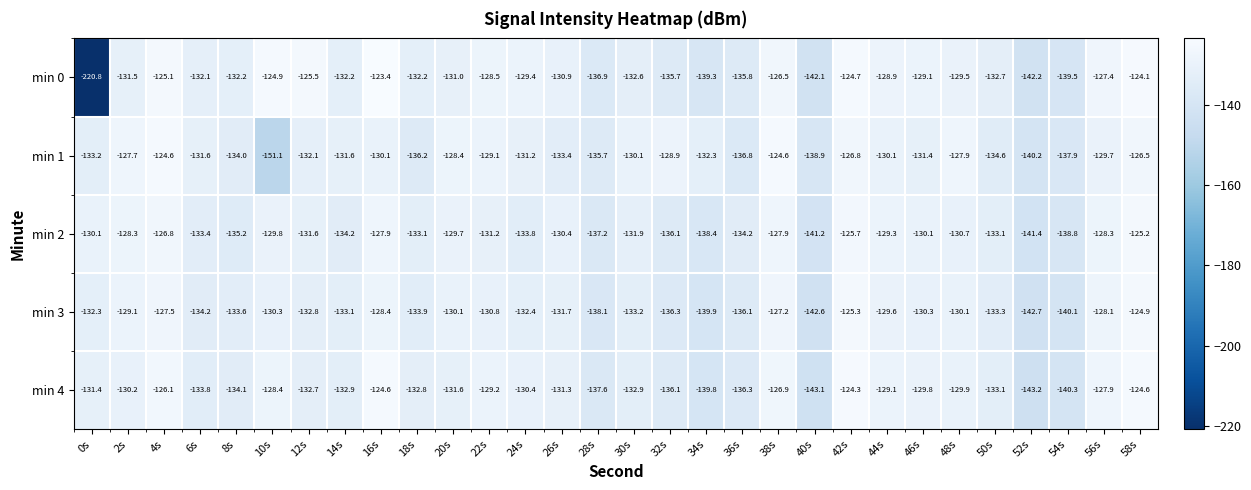

What is the total value across all series at 58s?

-625.3